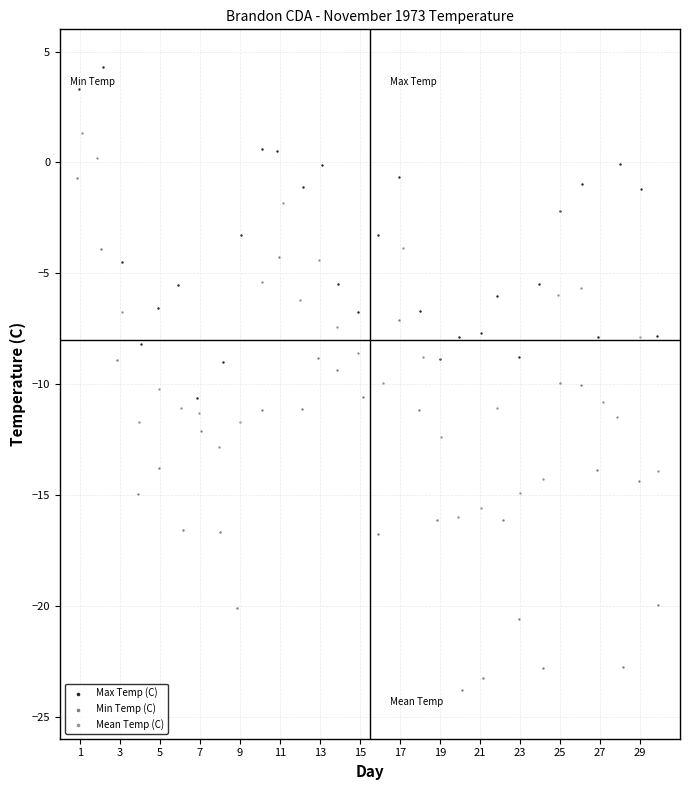

Which series reaches the minimum Y coordinate?

Min Temp (C)